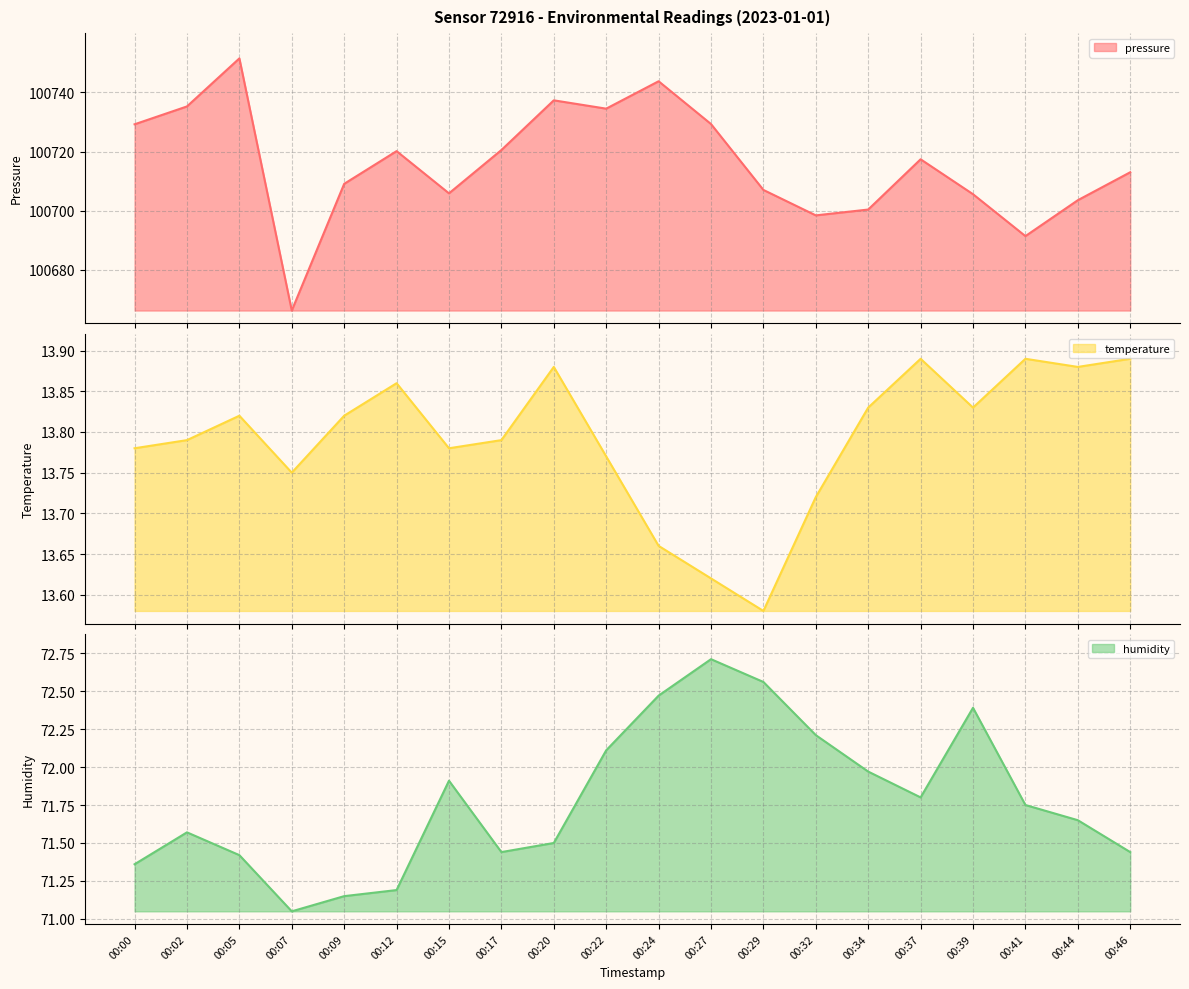

At which label is humidity closest to 71?

00:07